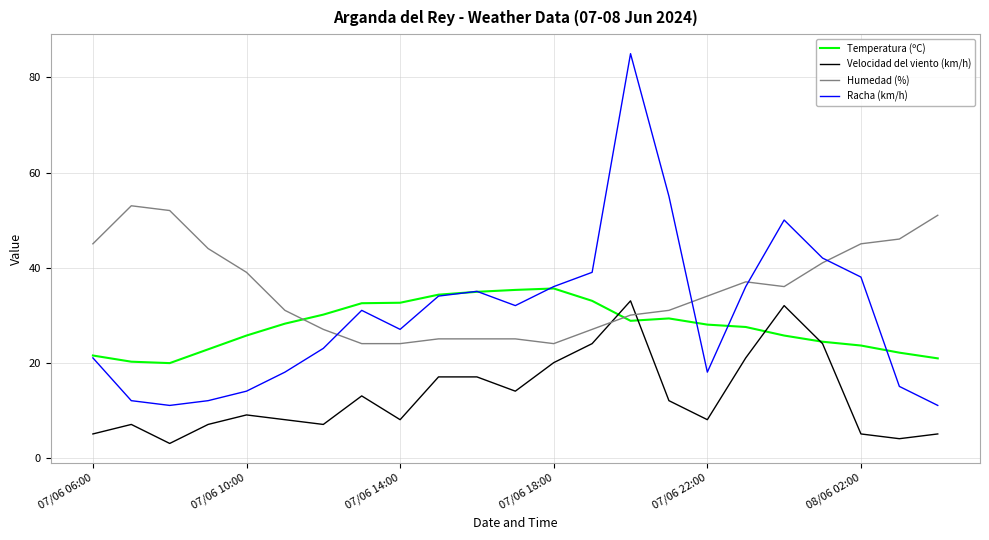

Which series has the widest spread of values?

Racha (km/h)